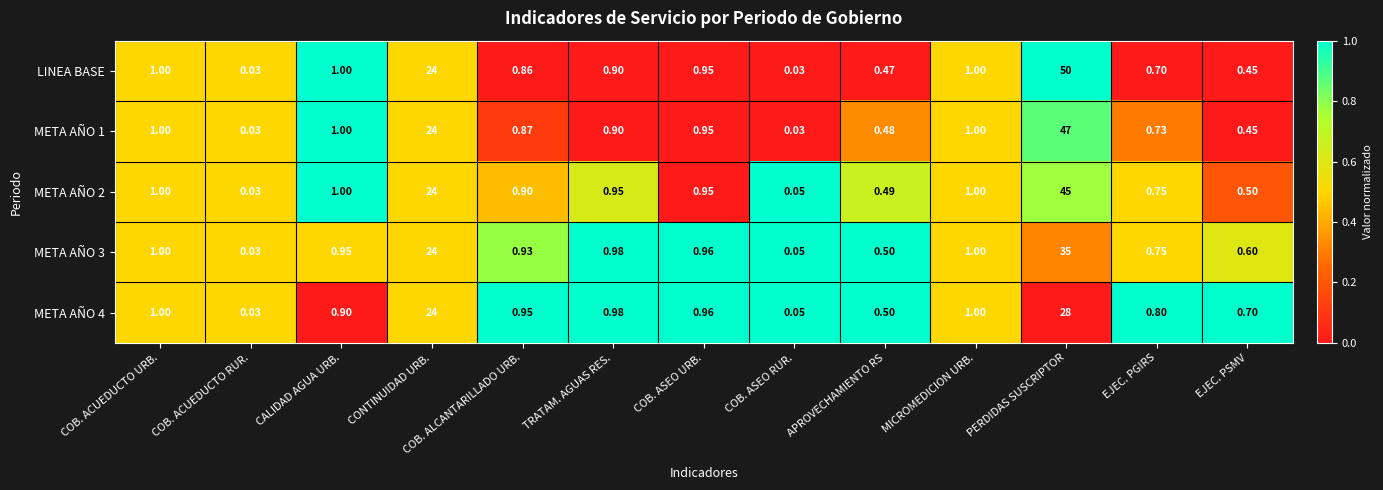

Which series has the widest spread of values?

LINEA BASE